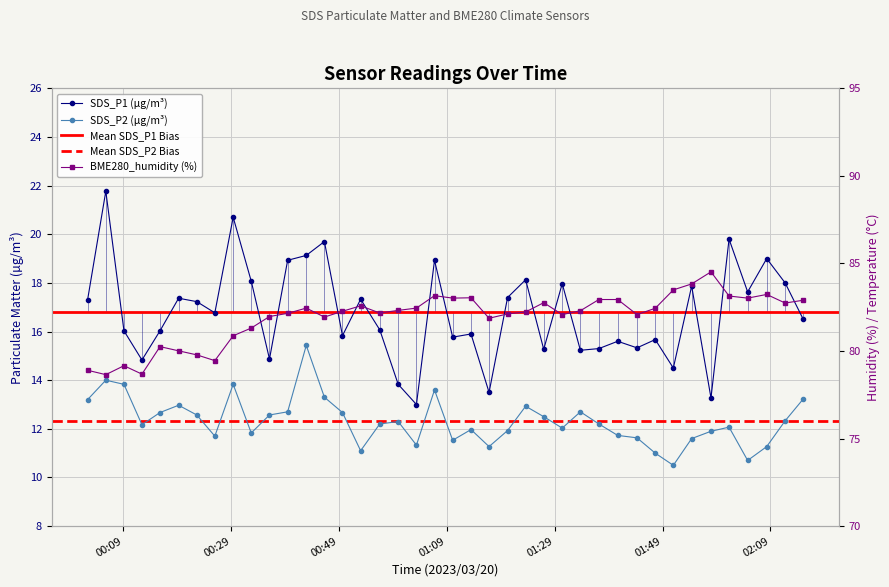

Which label corresponds to the smallest value in the chart?

2023/03/20 01:50:59